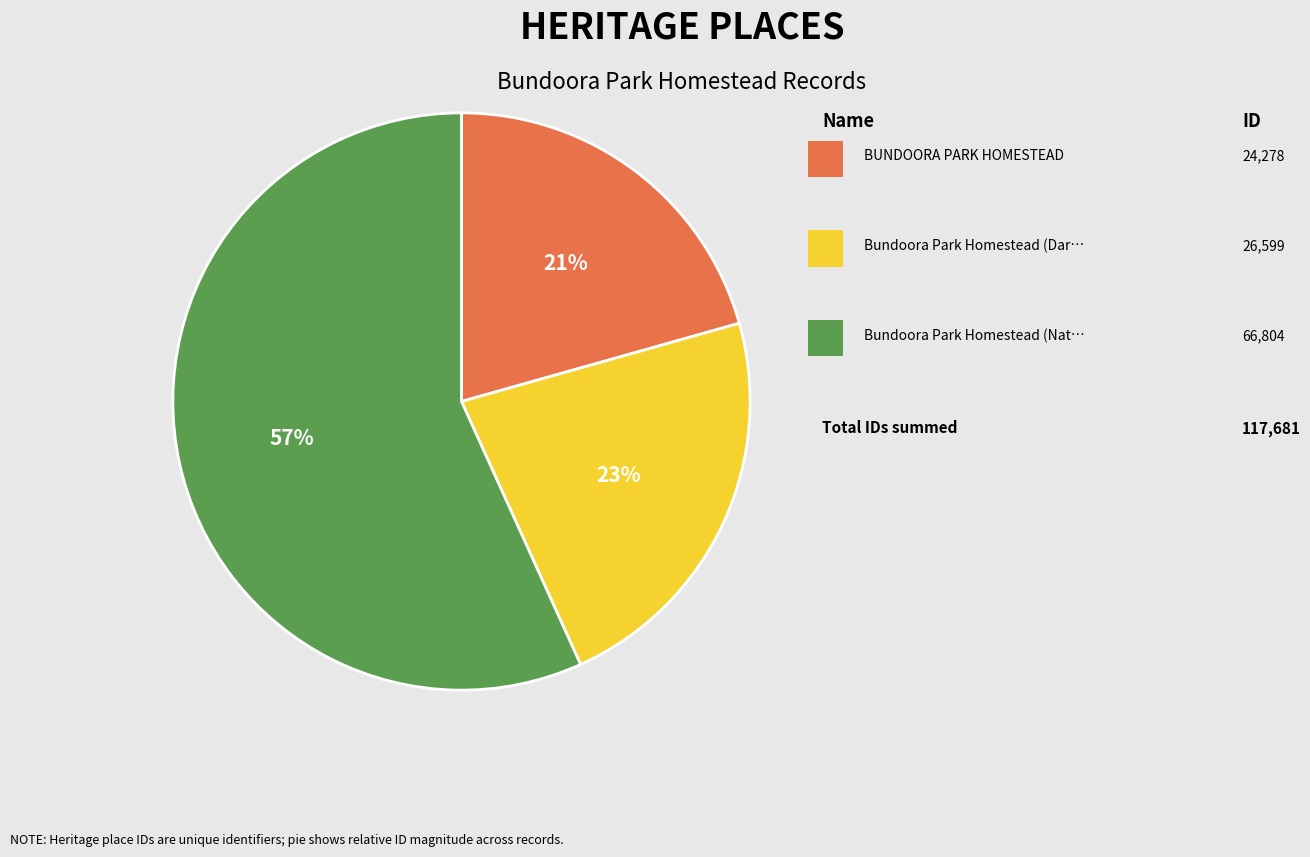

To the nearest percent, what is the difference between the largest and smallest slice percentages?

36%